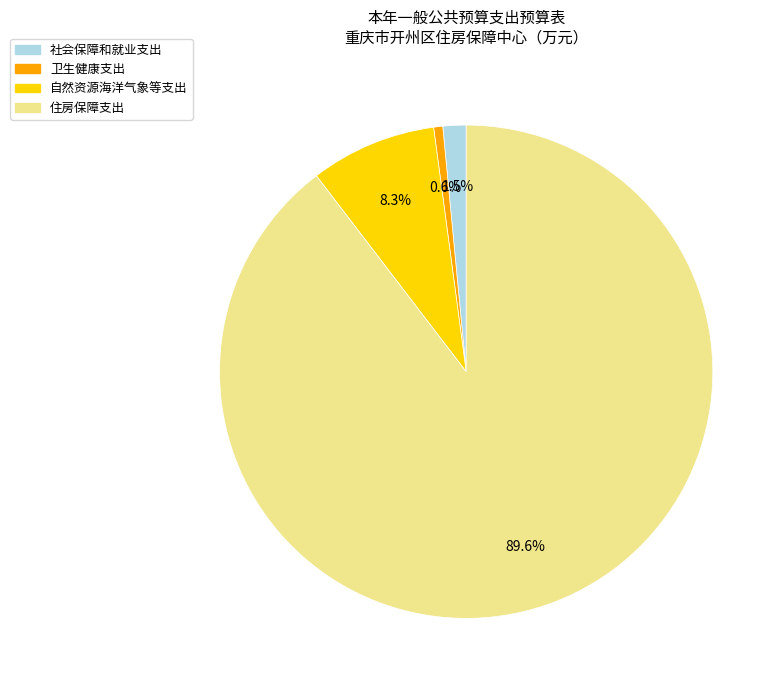

Count the number of slices in the pie.

4